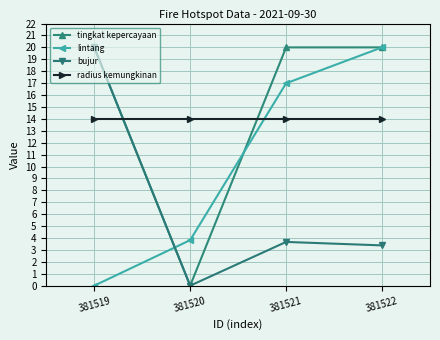

What value does the lintang series have at 381521?

17.0